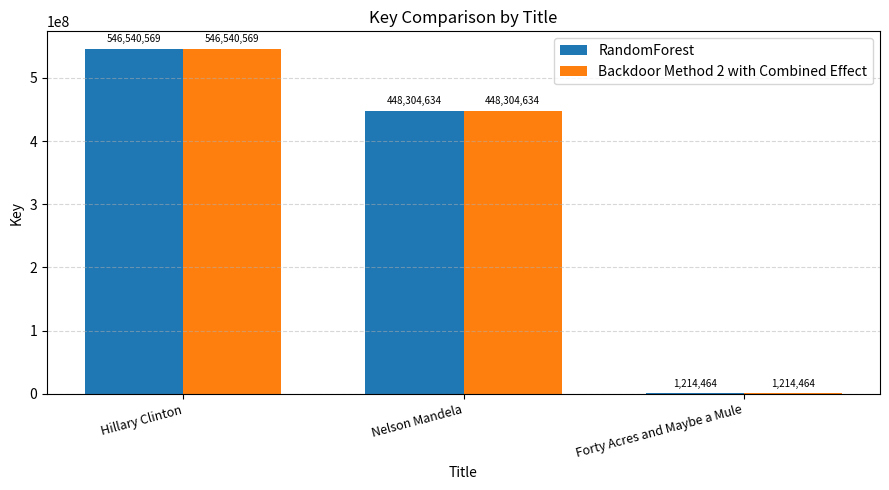

What is the total value across all series at Forty Acres and Maybe a Mule?

2428928